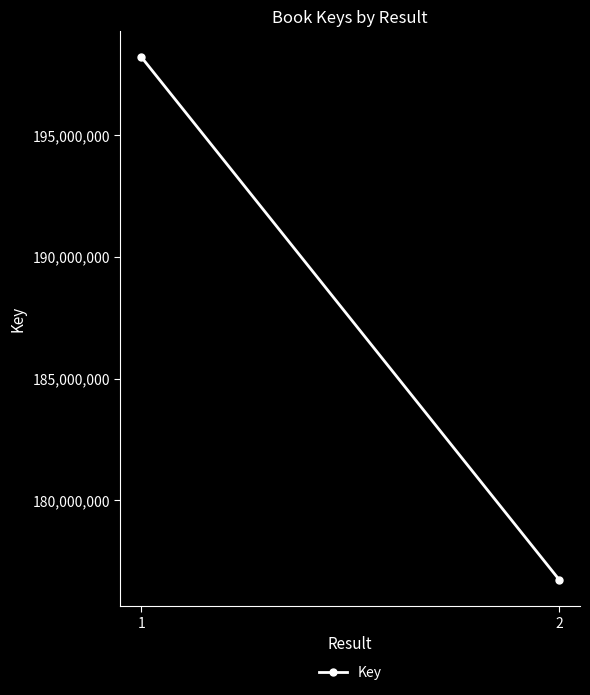

At which category does the chart reach its peak across all series?

1